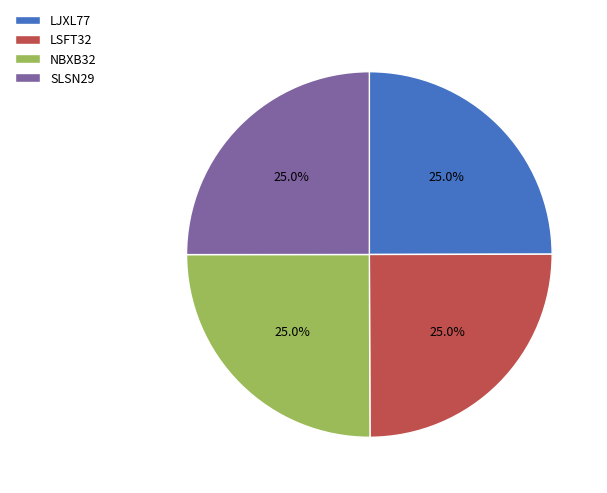

What percentage do SLSN29 and LJXL77 together represent?

50.0%